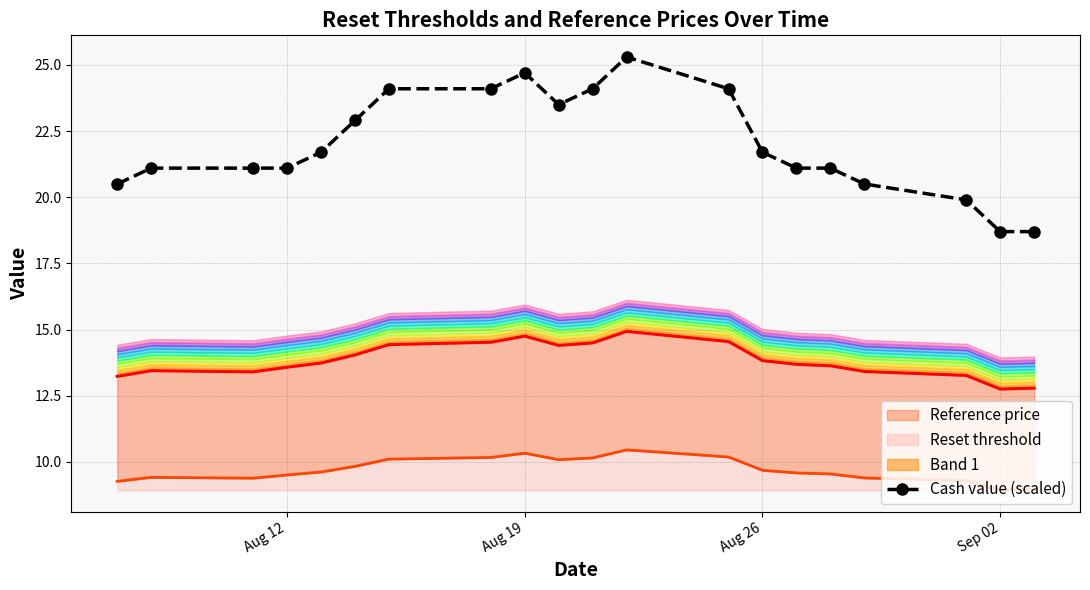

How many interior local peaks (higher than both neighbors) does the data have?

2